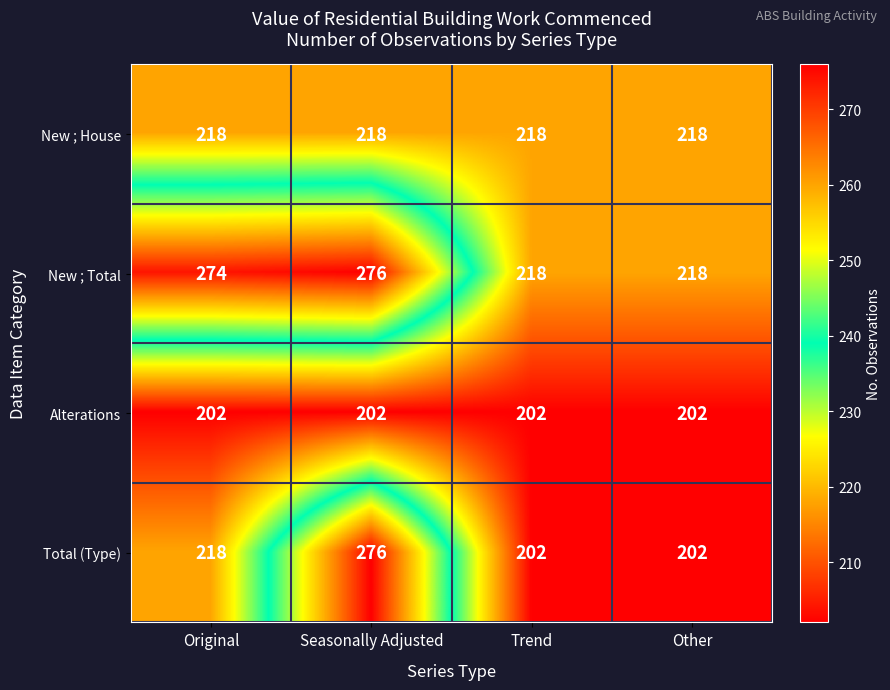

How many categories are shown in the chart?

4